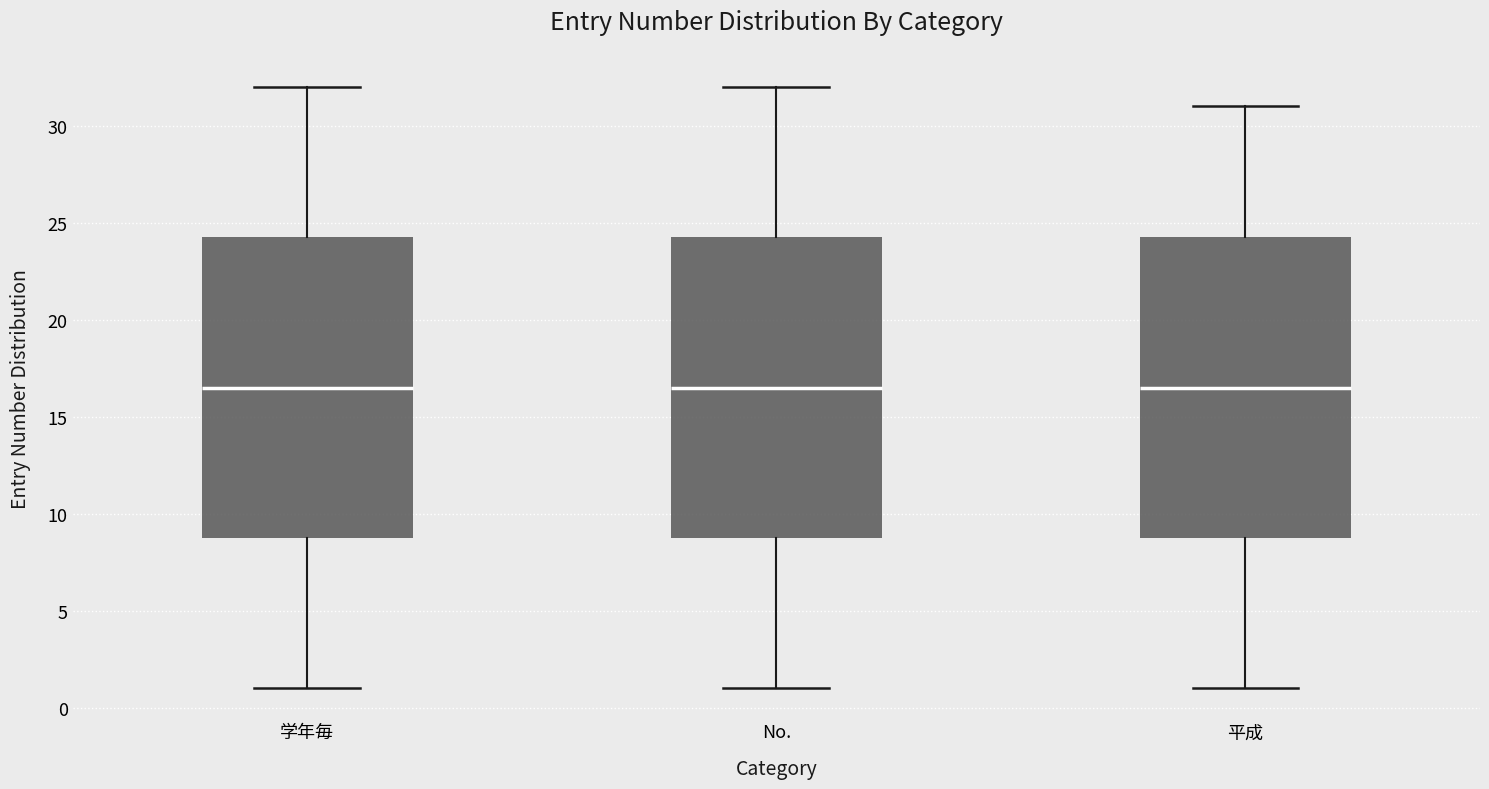

Where does the median line of the box for 平成 sit on the y-axis? The values are not printed on the chart, so give them approximately, as read against the axis.

16.5